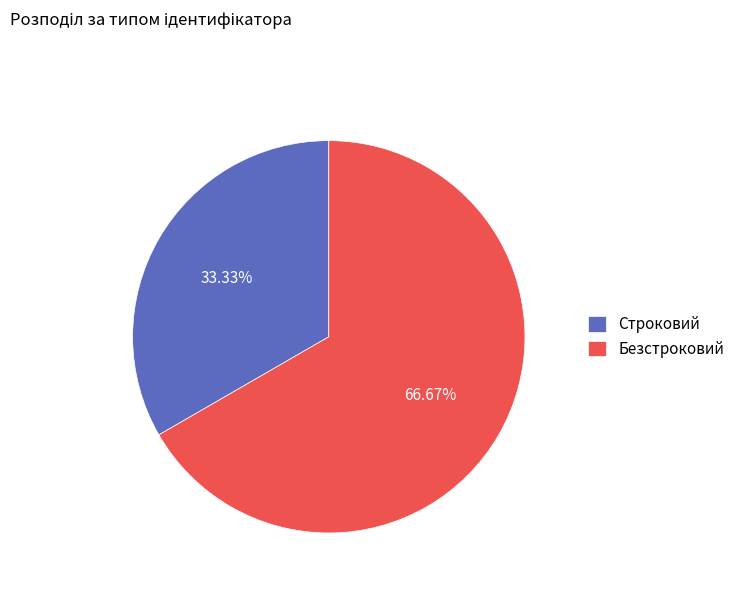

What portion of the pie excludes Строковий?

66.7%